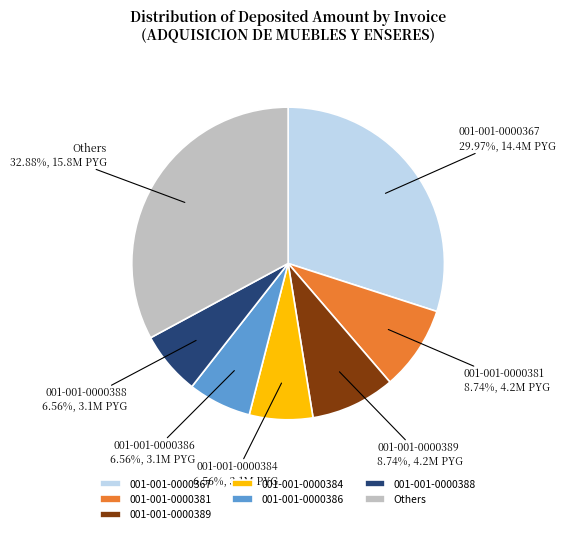

To the nearest percent, what is the average slice percentage?

14%